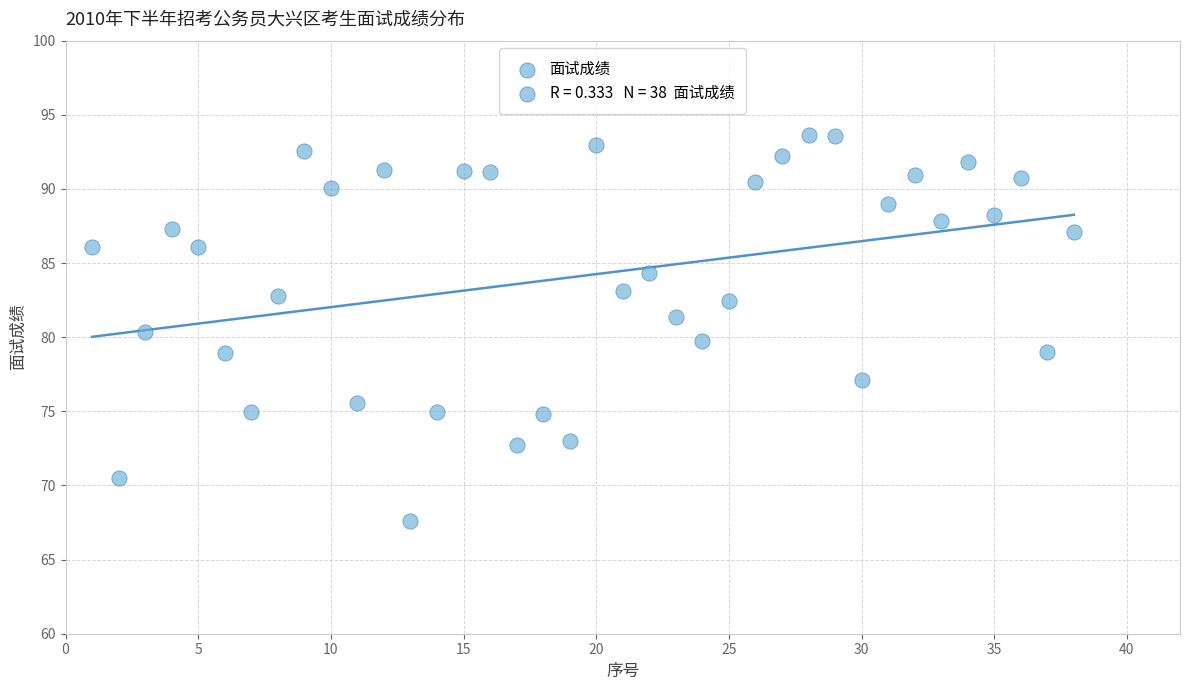

What is the range of X values (max minus min)?

37.0